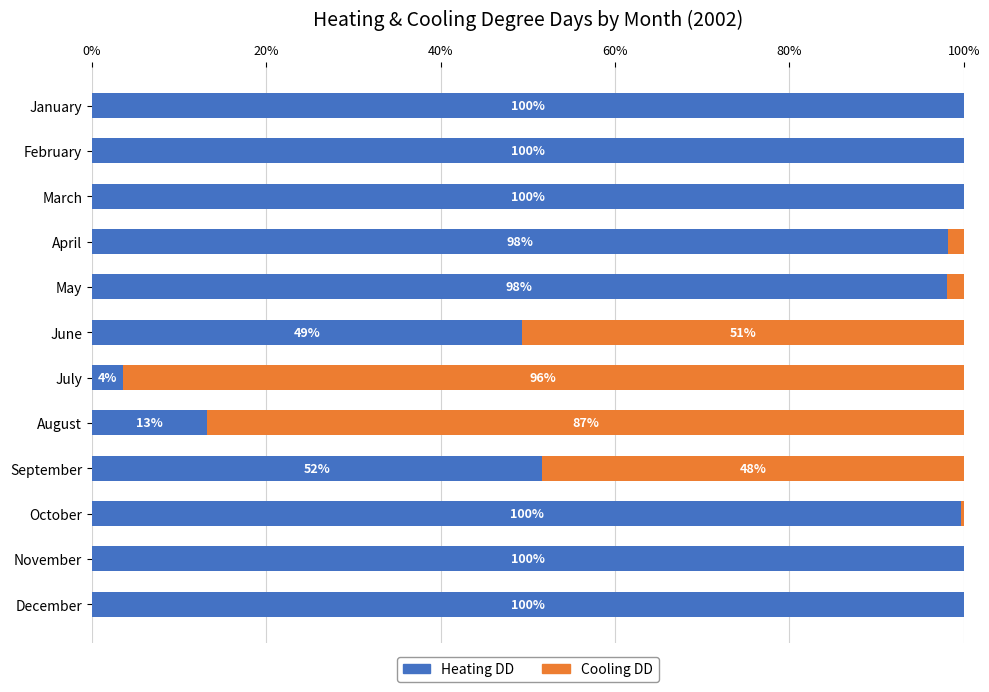

The value of Heating DD at September is 51.6. True or false?

True